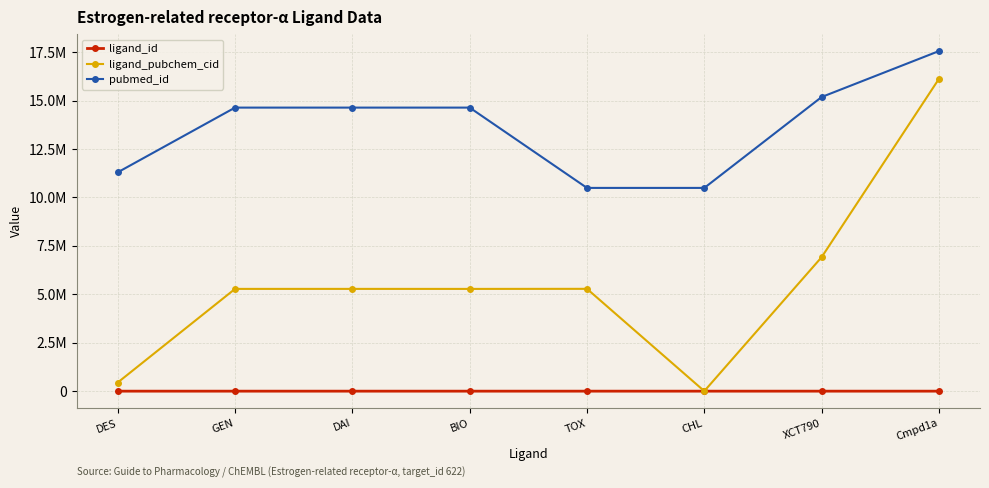

Is this an area chart (filled region under the line)?

No